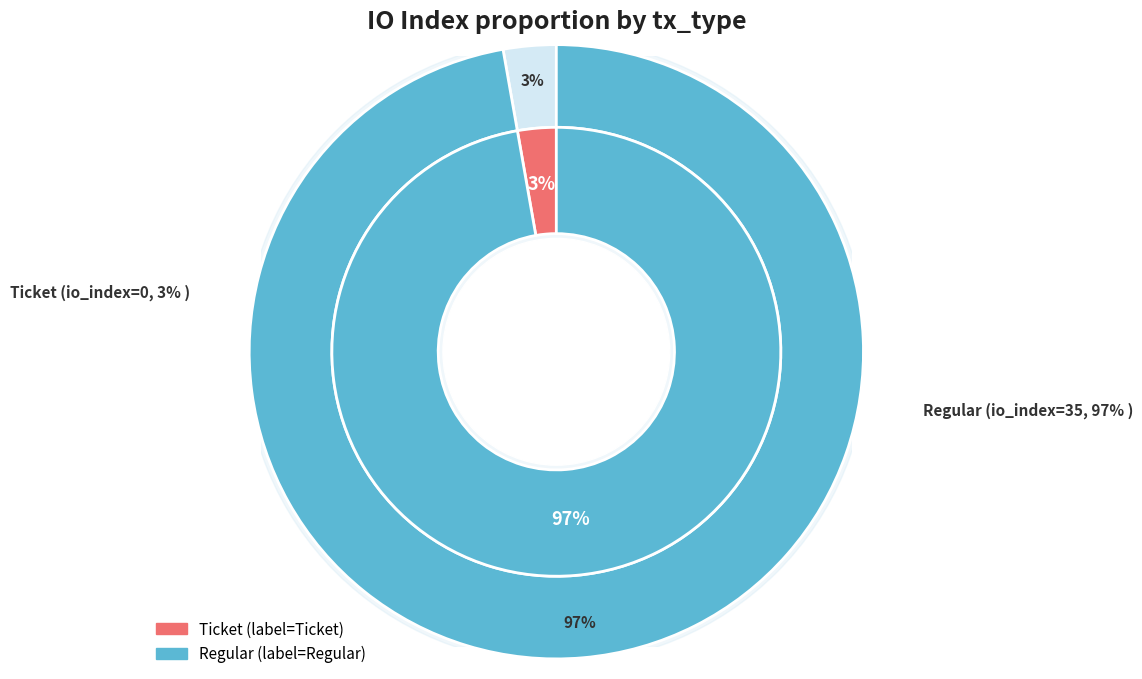

What is the change in value from Ticket to Regular?

+35